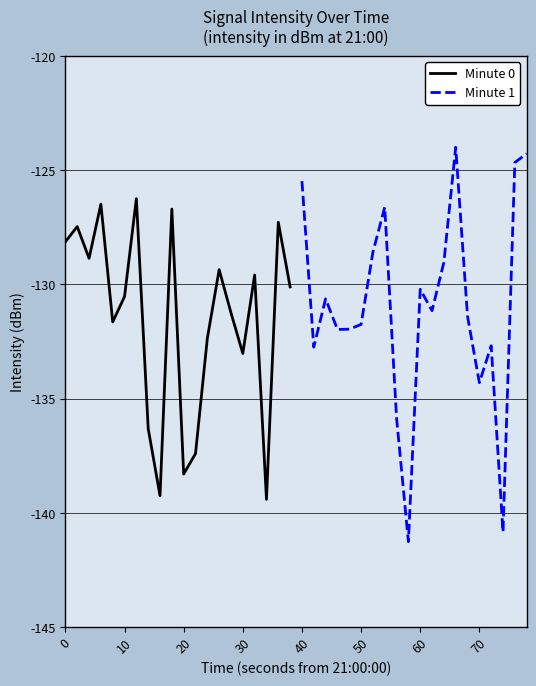

Reading left to right, list all the values displayed in this chart.

Minute 0: -128.1	-127.5	-128.9	-126.5	-131.6	-130.5	-126.2	-136.3	-139.3	-126.7	-138.3	-137.4	-132.4	-129.4	-131.2	-133.0	-129.6	-139.4	-127.3	-130.1
Minute 1: -125.5	-132.7	-130.6	-132.0	-132.0	-131.7	-128.6	-126.6	-135.9	-141.3	-130.2	-131.1	-129.0	-124.0	-131.4	-134.3	-132.7	-140.8	-124.7	-124.3